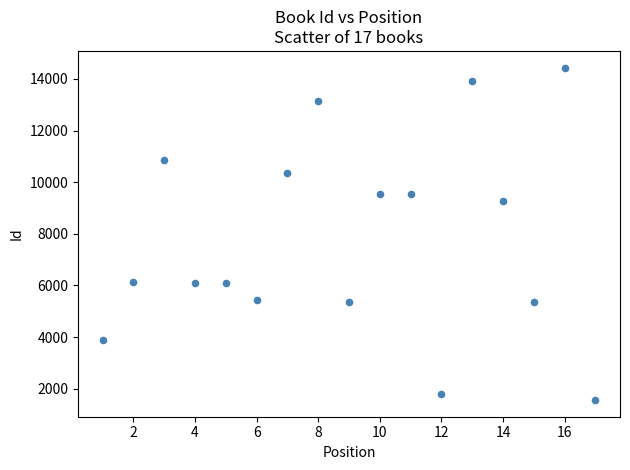

What Y value in the scatter plot is closest to 8001?

9260